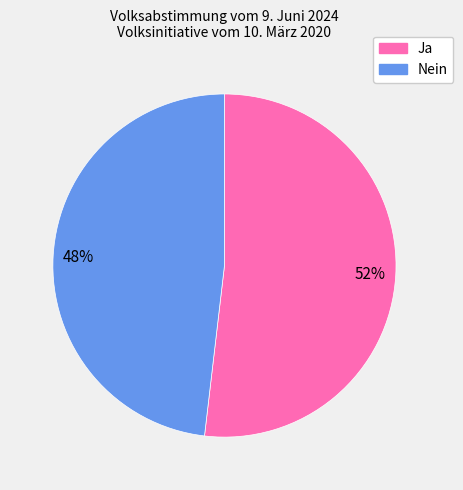

How many slices are in this pie chart?

2